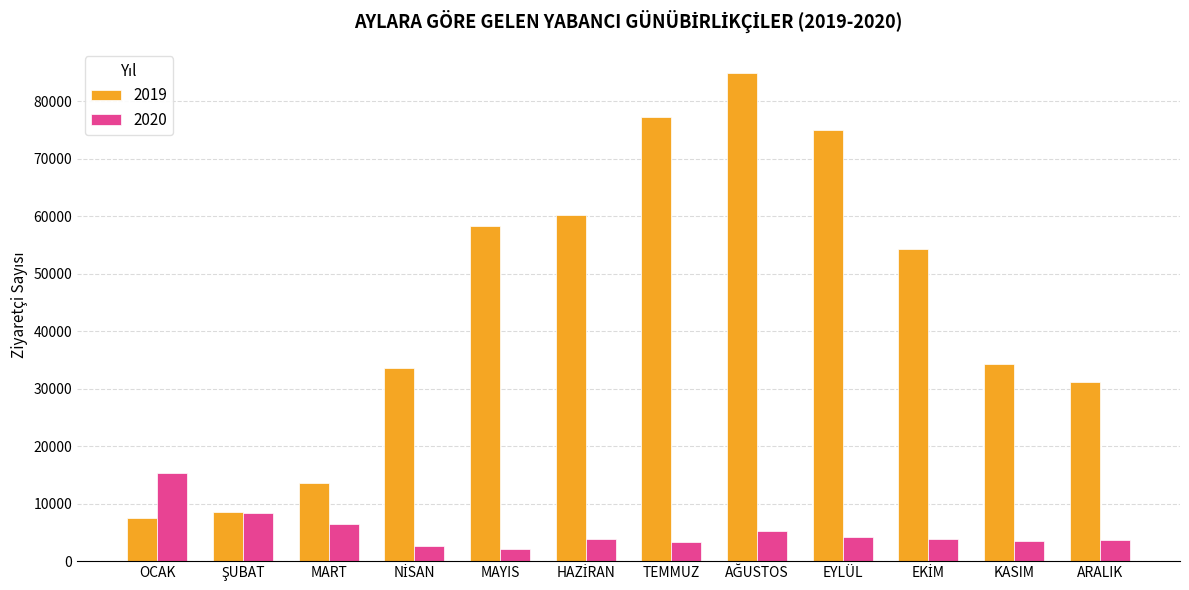

Does the chart contain stacked bars?

No